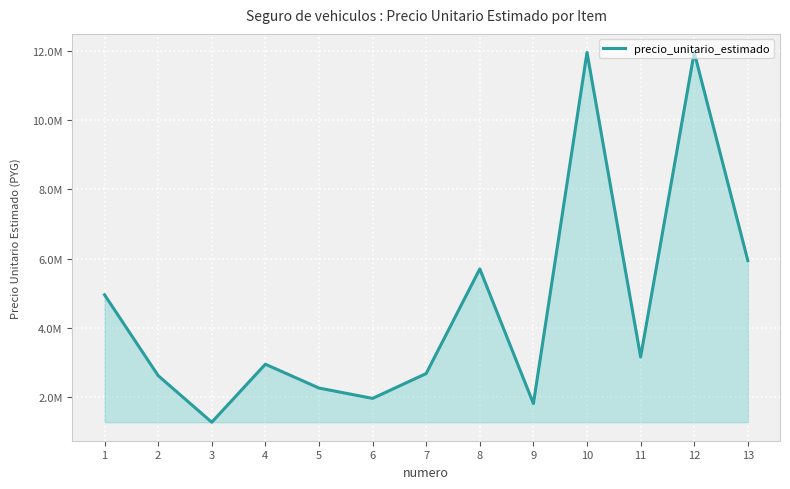

Does the chart have visible grid lines?

Yes